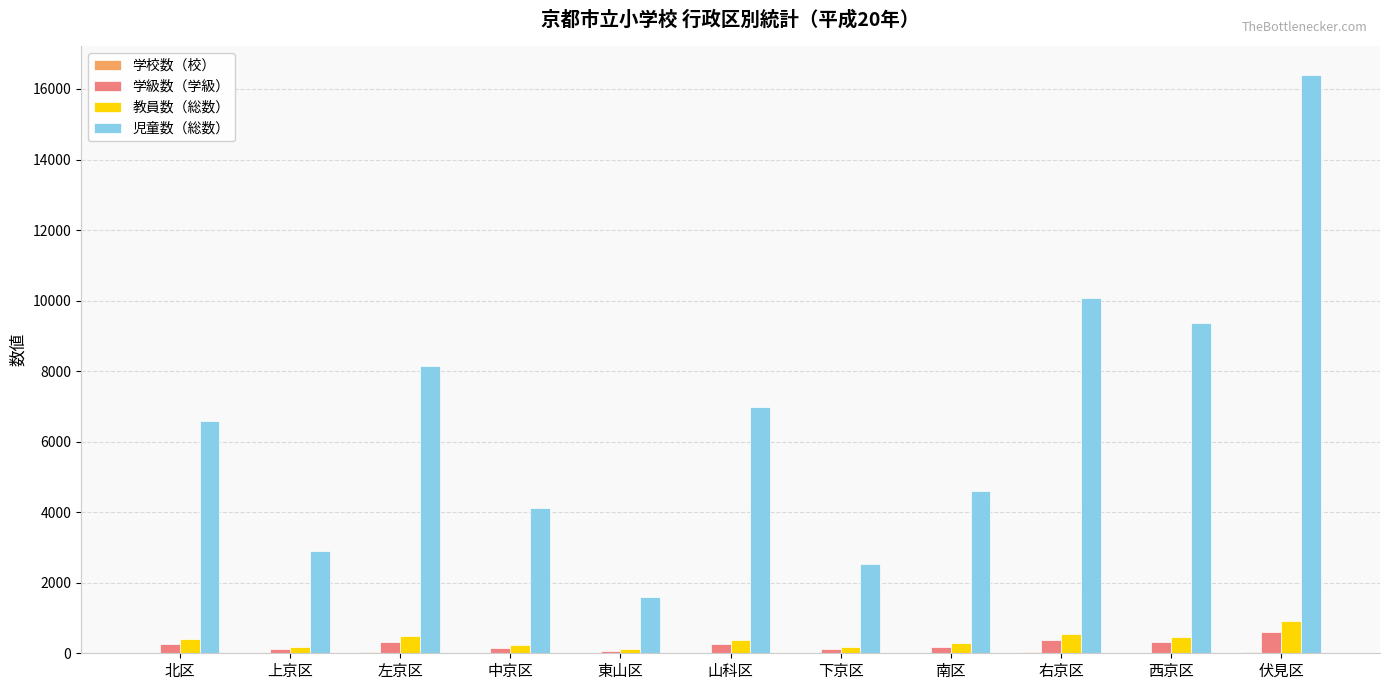

Which category has the highest value in the 児童数（総数） series?

伏見区